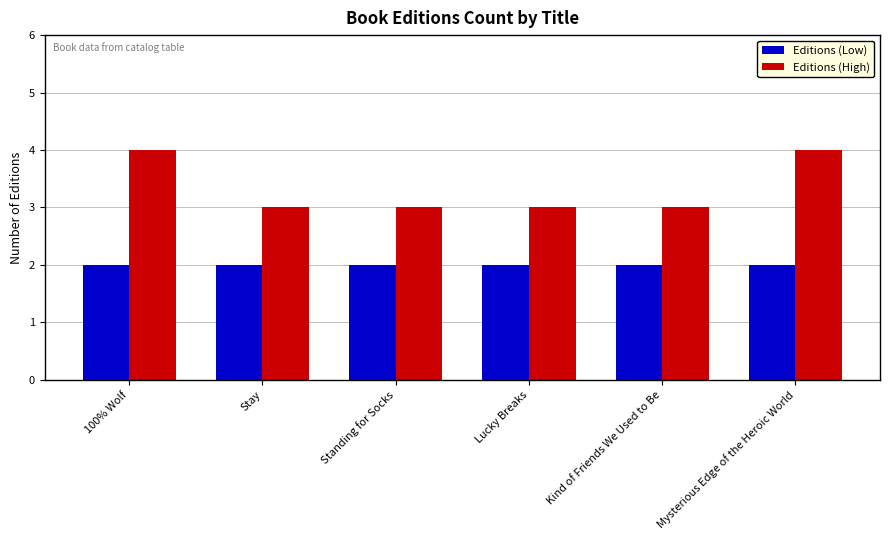

What is the value of the Editions (Low) bar at the 1st from the left?

2